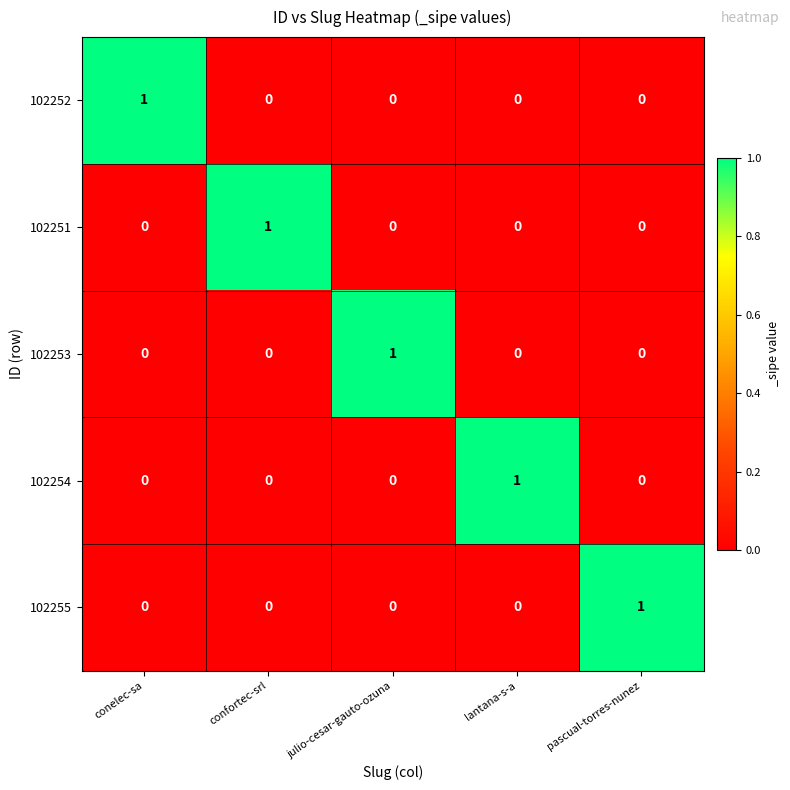

True or false: 102255 has a value of 0 at confortec-srl.

True